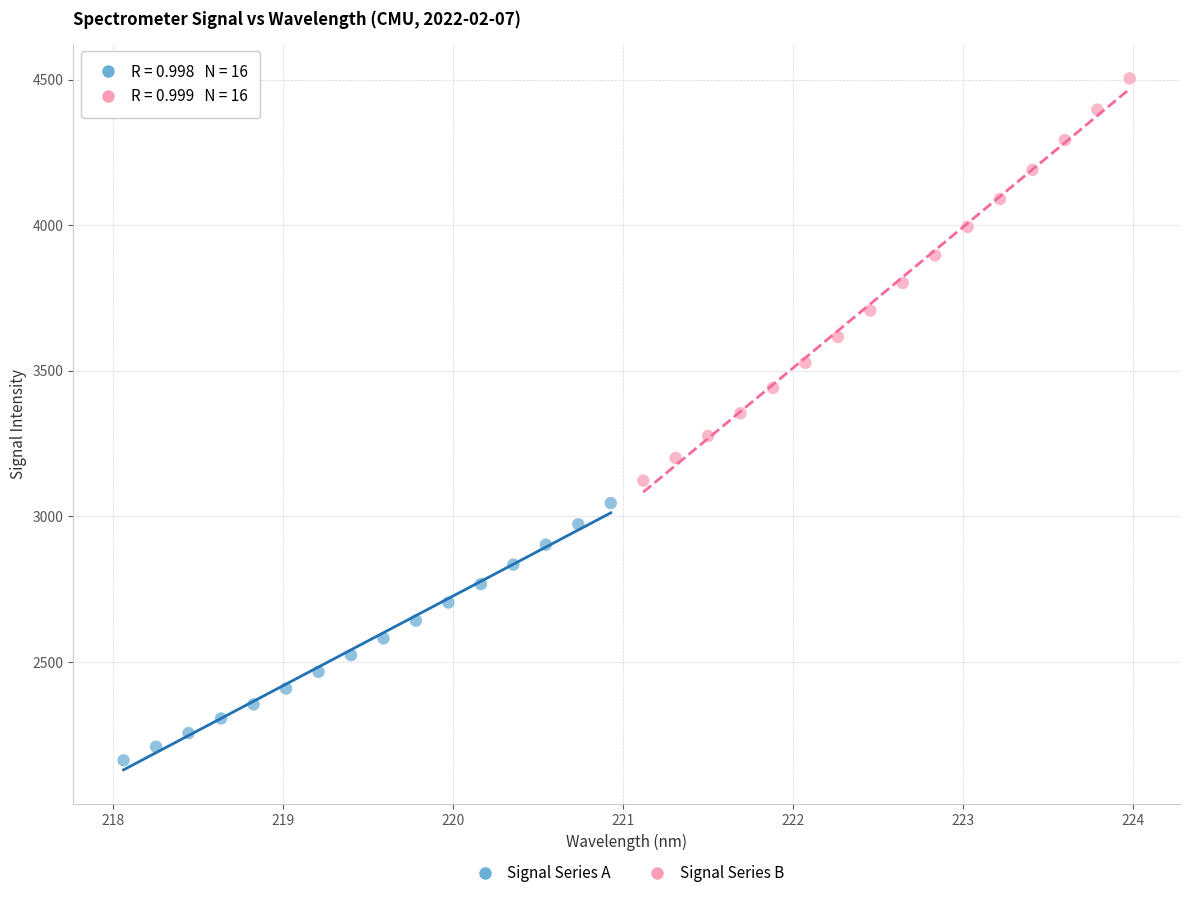

Which series has the widest spread of Y values?

Signal Series B